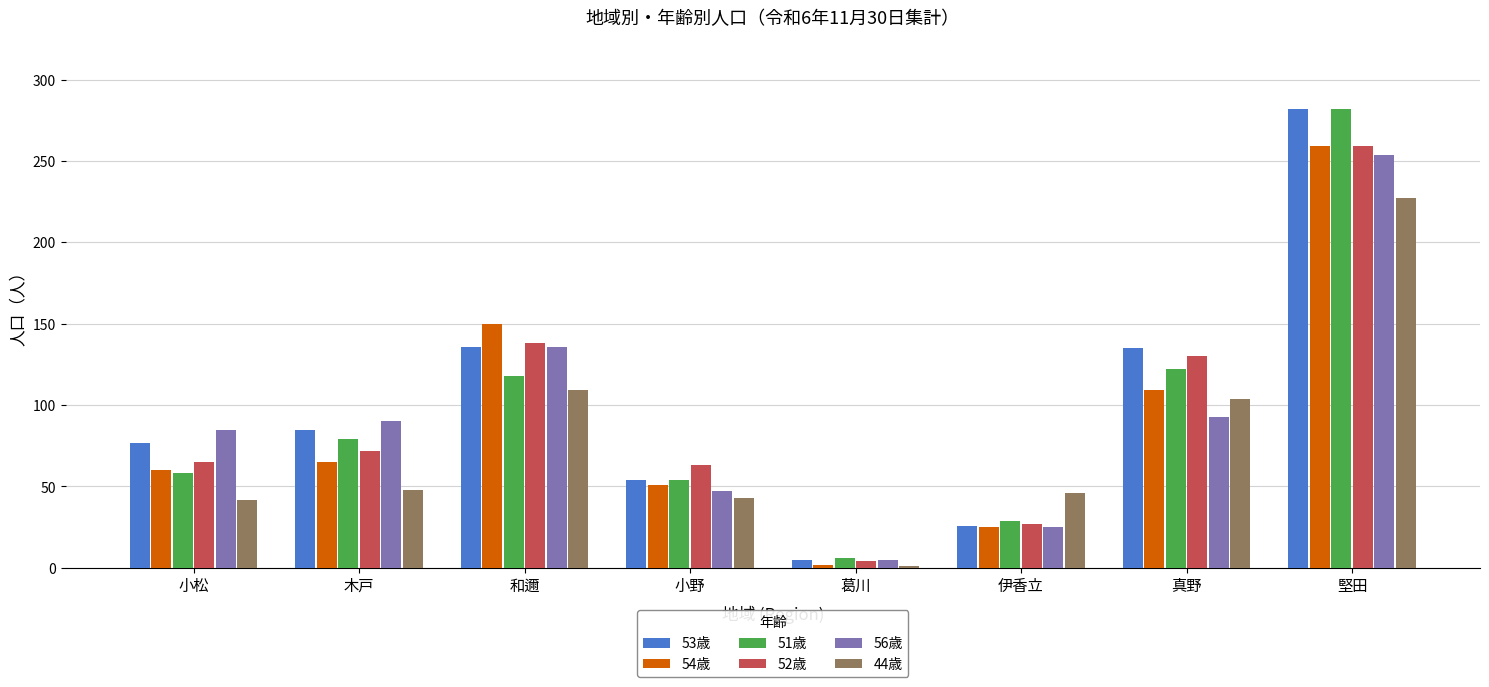

True or false: 54歳 has a value of 27 at 木戸.

False